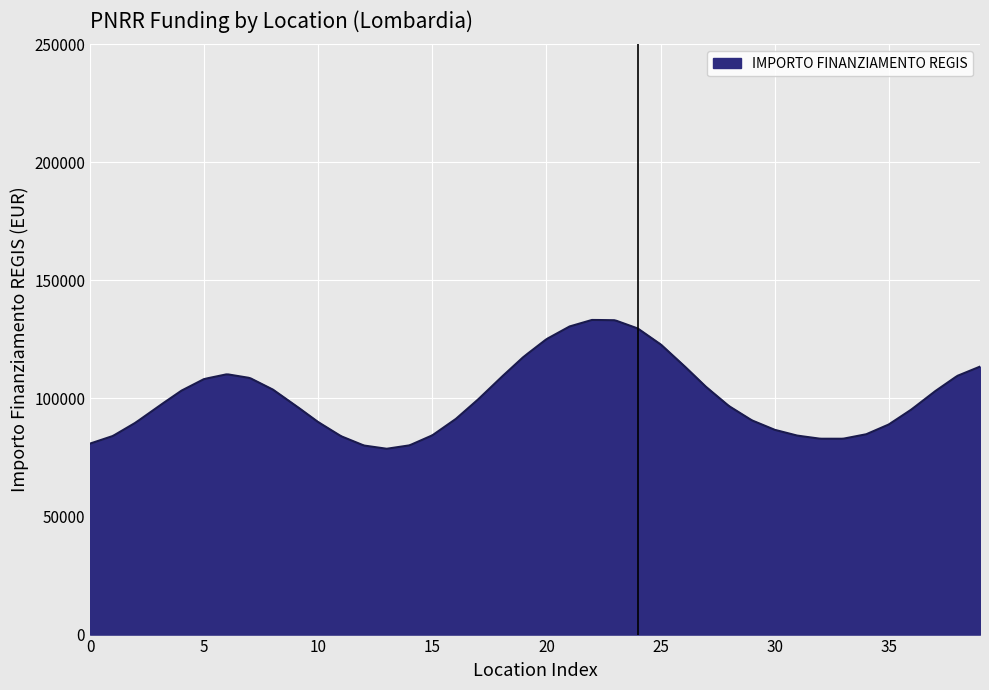

What is the difference between the maximum and minimum values?

54557.1